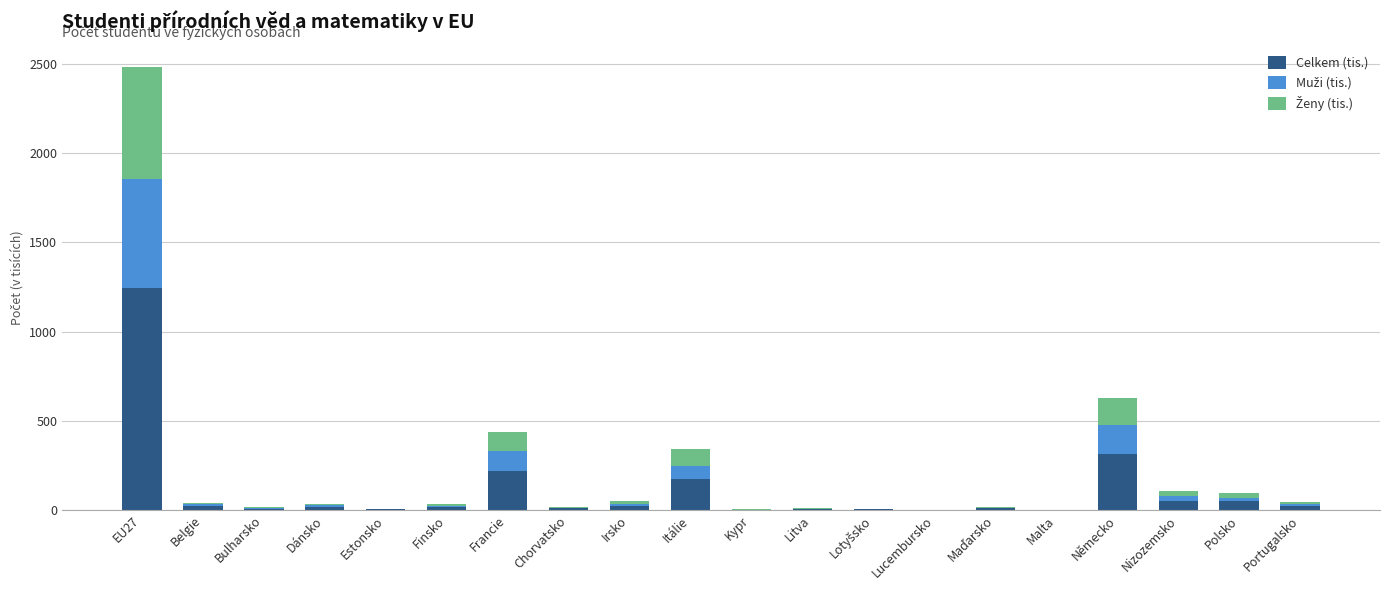

The value of Celkem (tis.) at Itálie is 62.2. True or false?

False